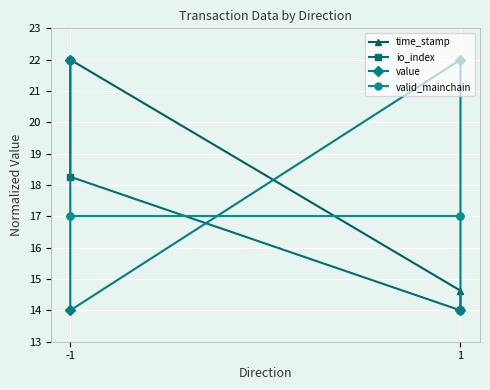

What are all the series names shown in the legend?

time_stamp, io_index, value, valid_mainchain